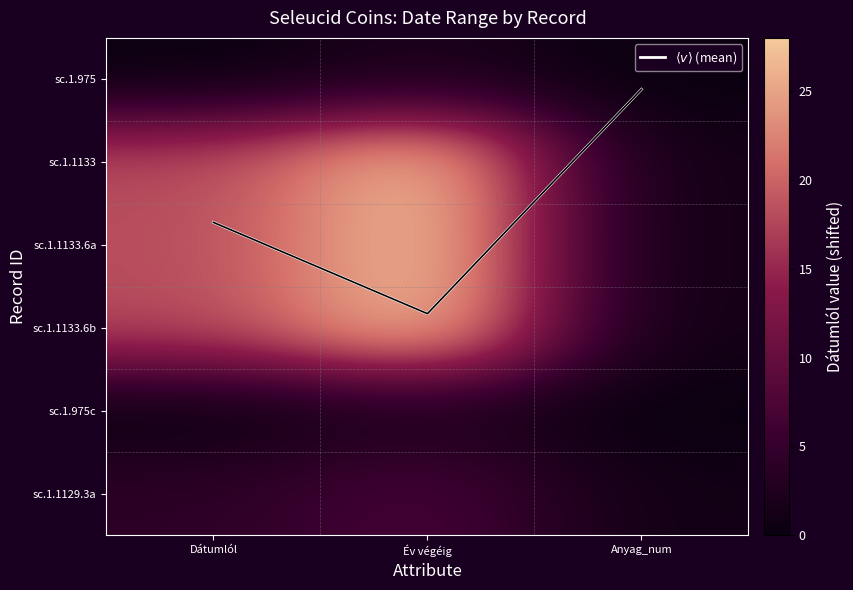

What is the difference between the maximum and second lowest values in the $\langle v \rangle$ (mean) series?

1.1